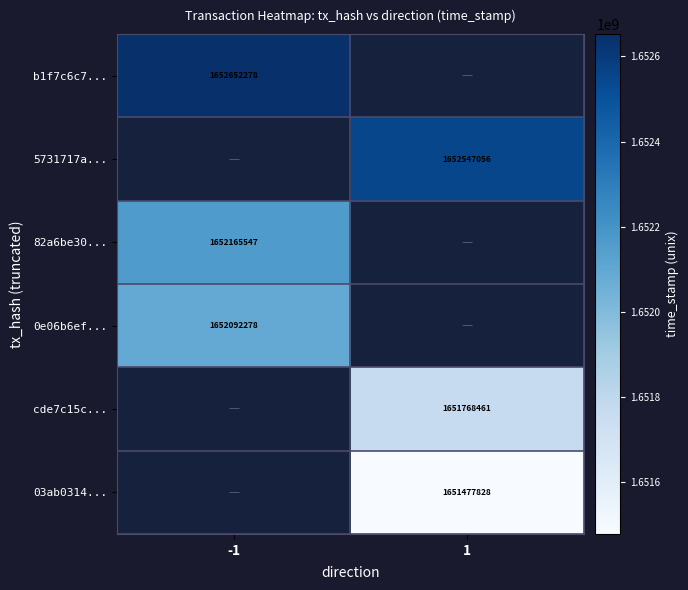

What is the spread (max minus min) of values at -1?

560000.0